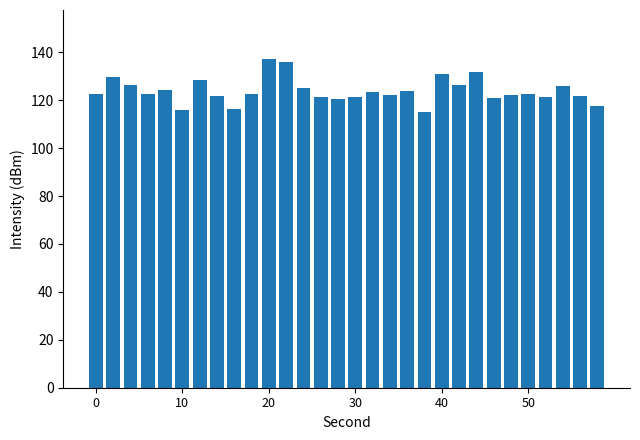

What is the difference between the maximum and minimum values?

21.9